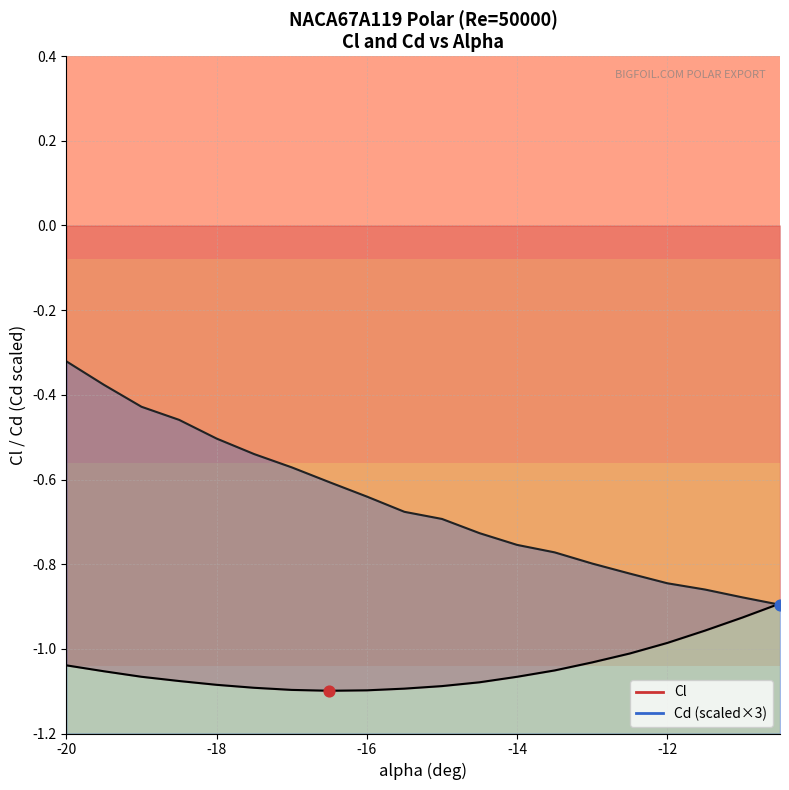

Which series contains the lowest Y value?

Cl